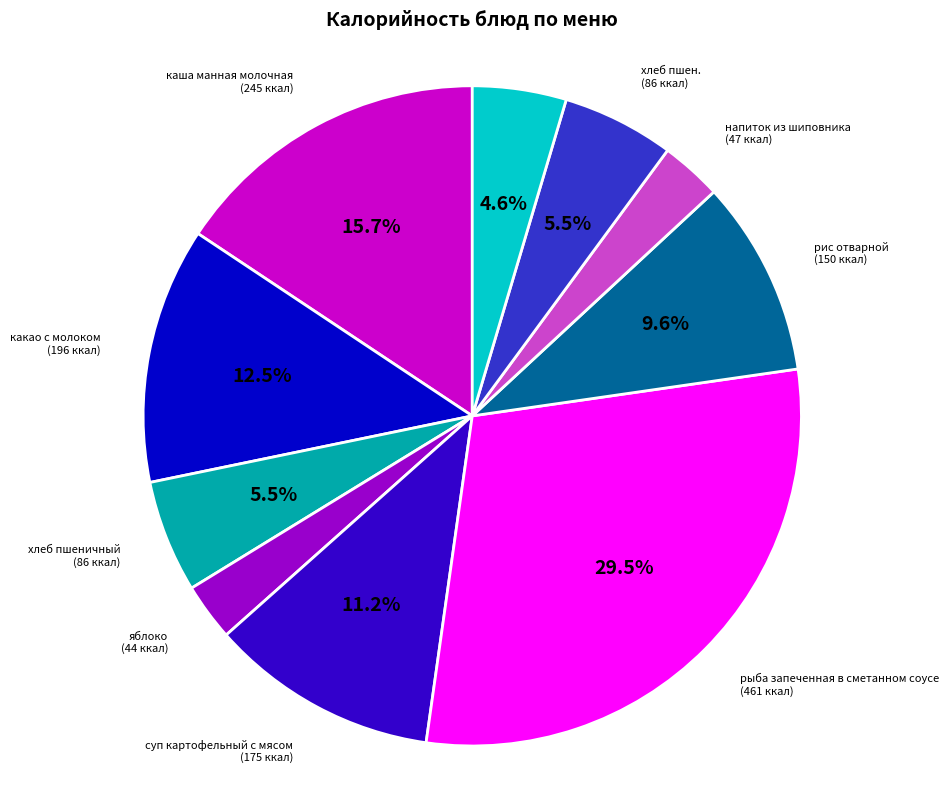

Is it true that рис отварной is 19% of the pie?

False